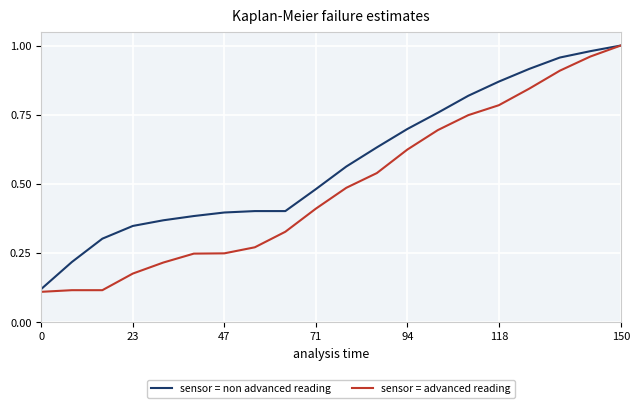

What are all the series names shown in the legend?

sensor = non advanced reading, sensor = advanced reading